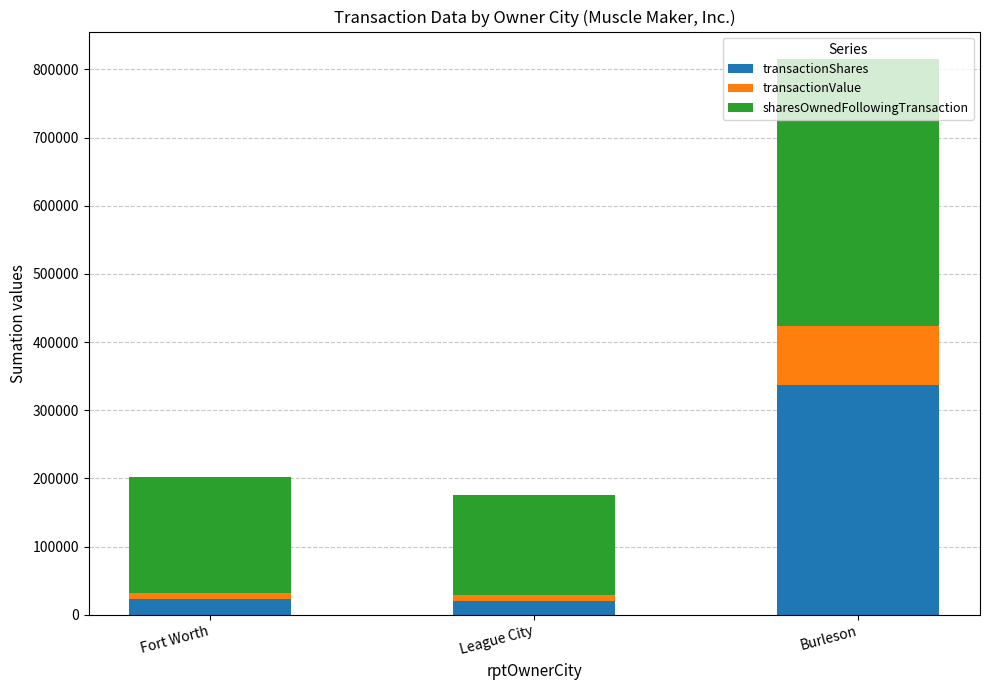

Count the number of categories in the chart.

3